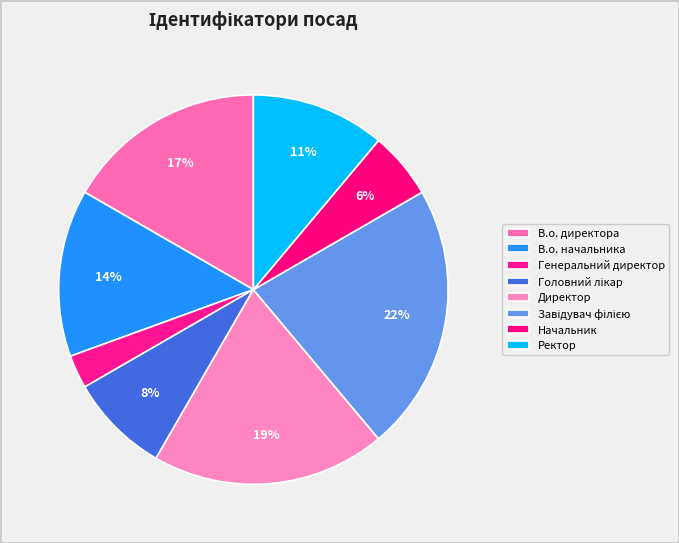

Combined, do Начальник and Завідувач філією account for over 50%?

No